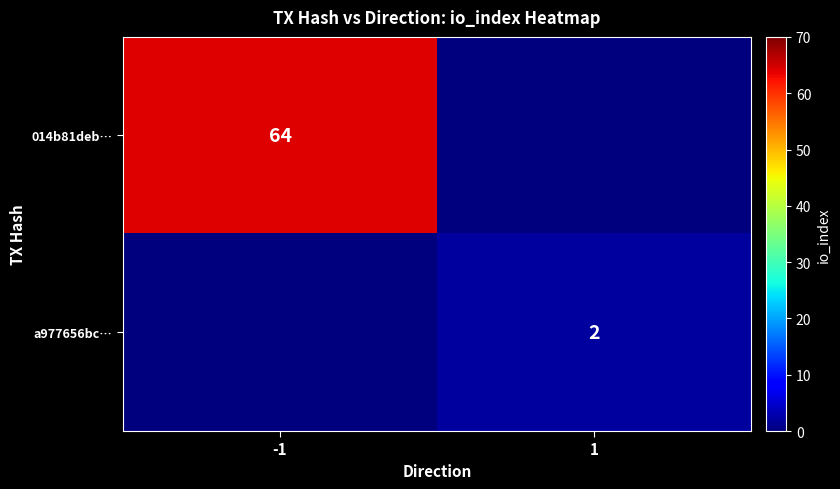

Is the value of a977656bc… at 1 greater than the value of 014b81deb… at -1?

No